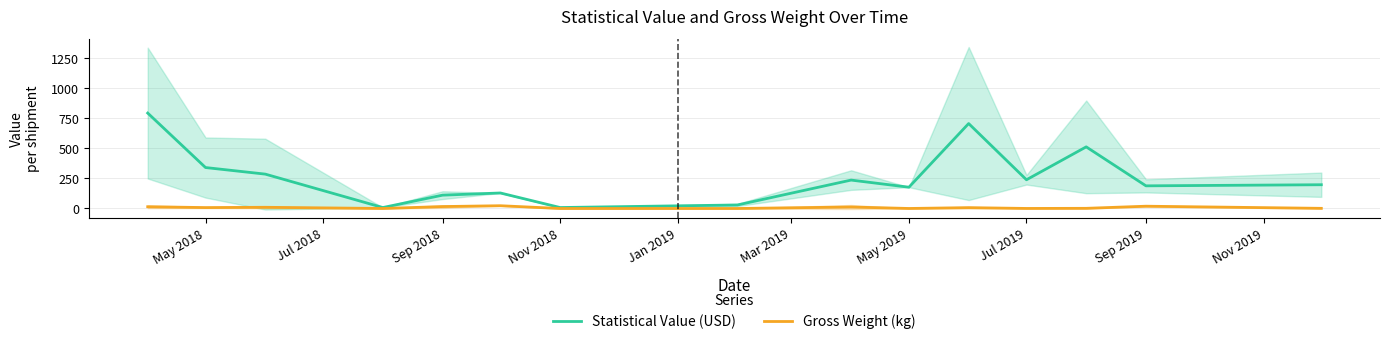

The Statistical Value (USD) series shows 556.9 at May 2018. True or false?

False